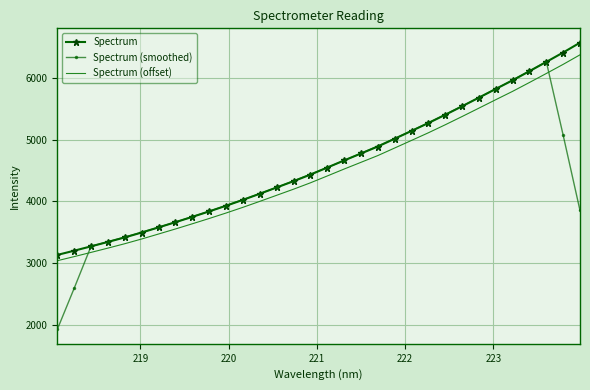

Which series has the widest spread of values?

Spectrum (smoothed)